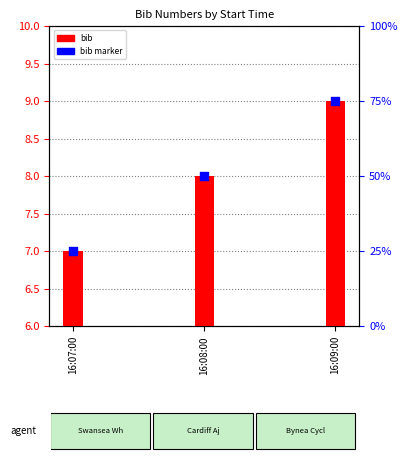

Which series has the widest spread of Y values?

bib